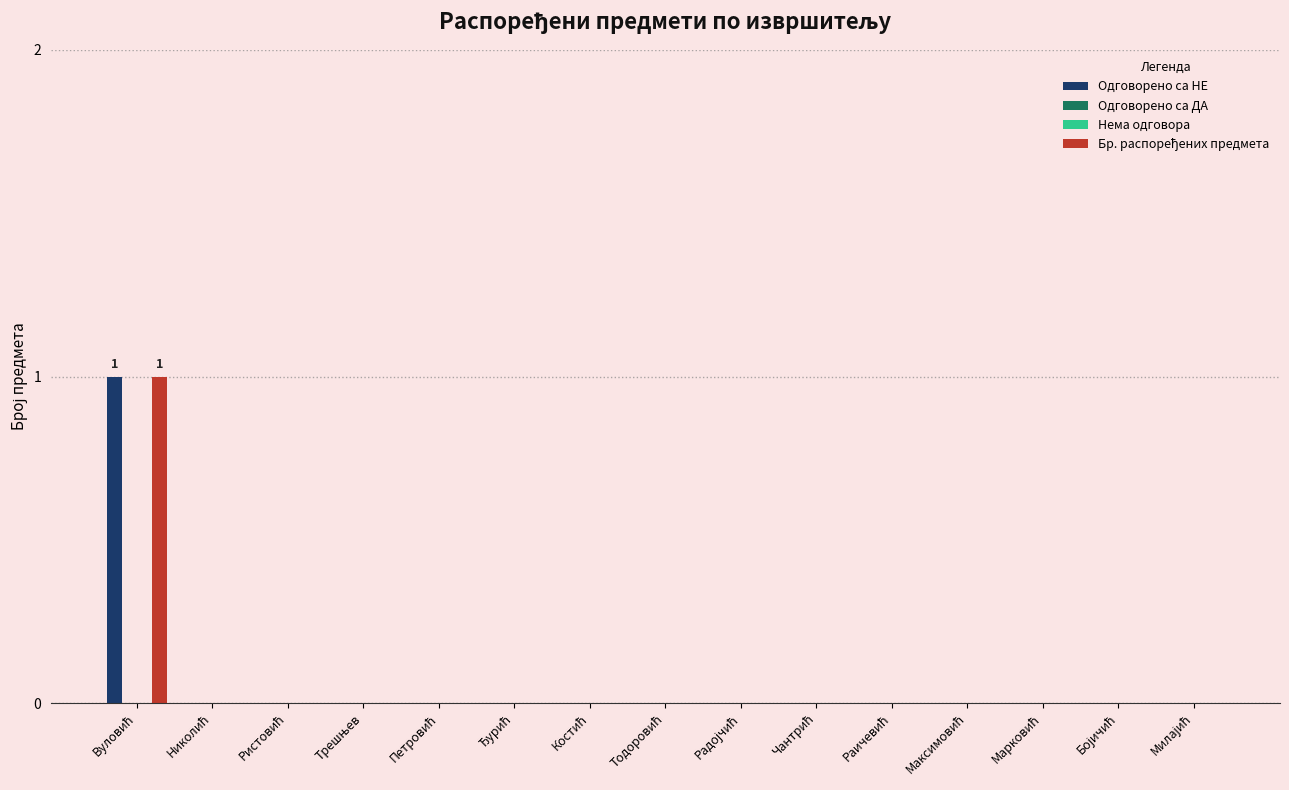

At which label does Нема одговора reach its minimum?

Вуловић